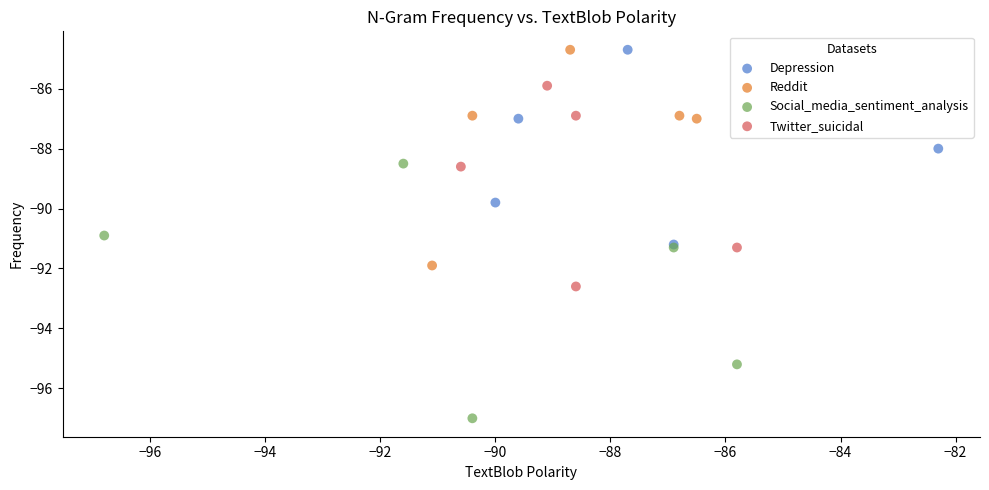

Which series has the widest spread of Y values?

Social_media_sentiment_analysis